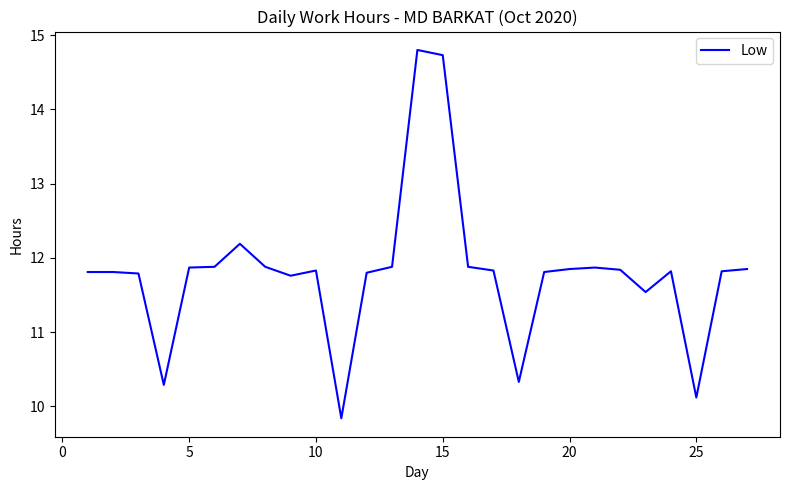

What is the smallest value displayed?

9.8